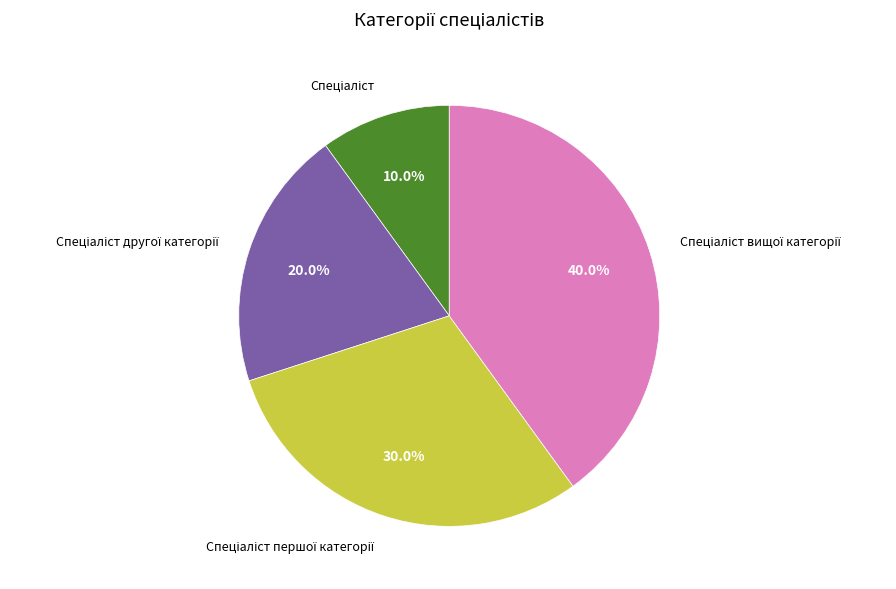

To the nearest percent, what is the difference between the largest and smallest slice percentages?

30%